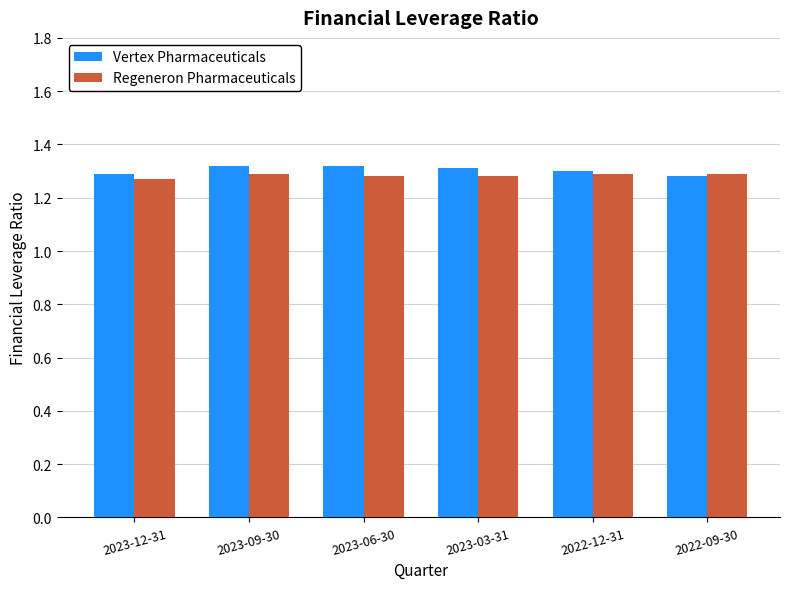

How many Vertex Pharmaceuticals values are between 1 and 2?

6